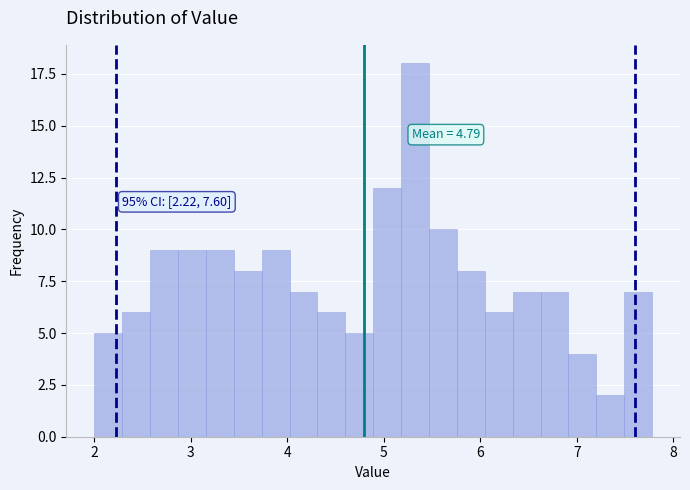

Around what value on the x-axis is the tallest bar? Give the approximate position of its centre, as read against the axis.

5.3